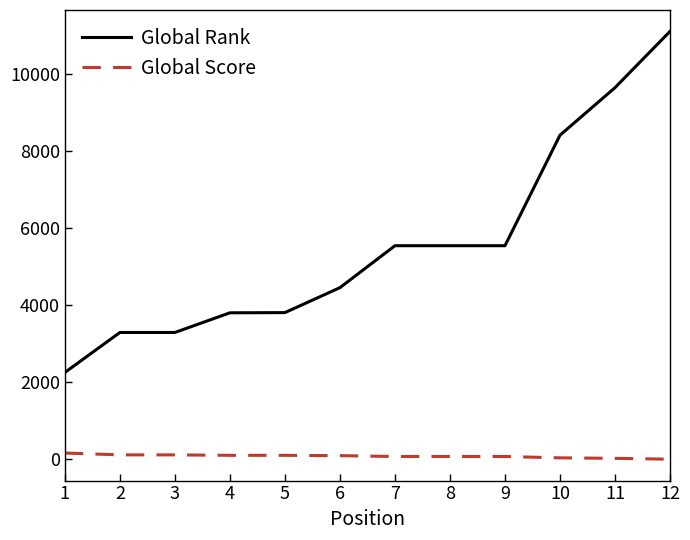

What is the maximum value shown in the chart?

11110